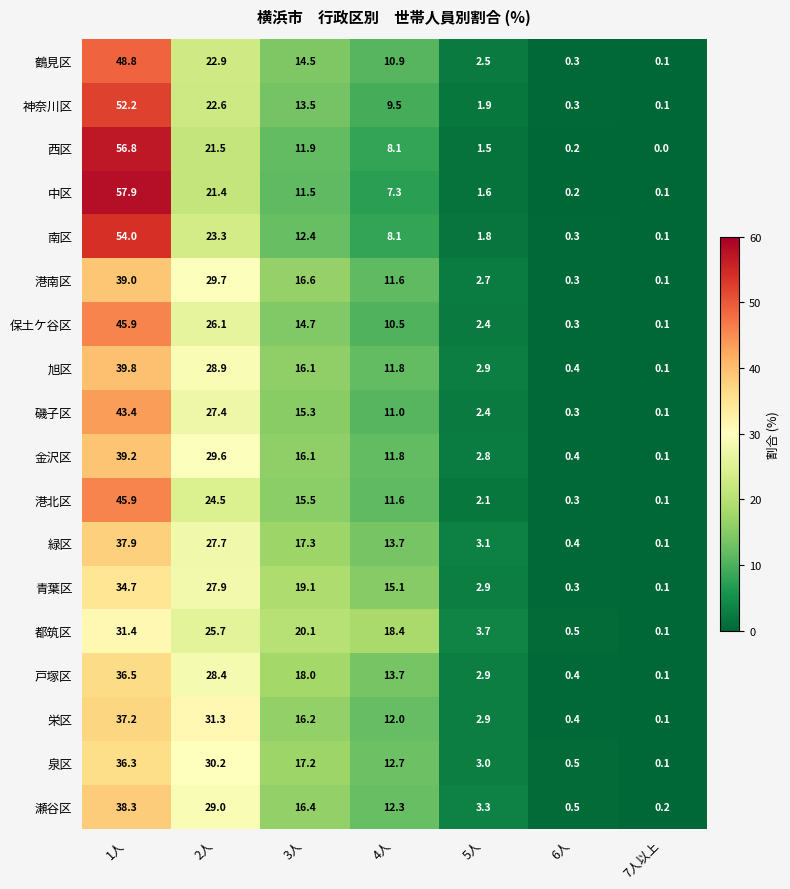

Between 3人 and 7人以上, which series saw the biggest shift?

都筑区